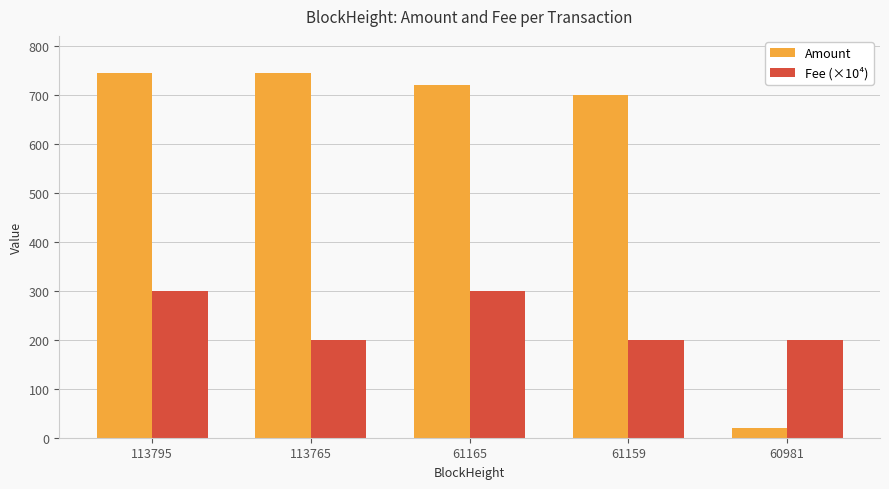

What is the spread (max minus min) of values at 113795?

444.4